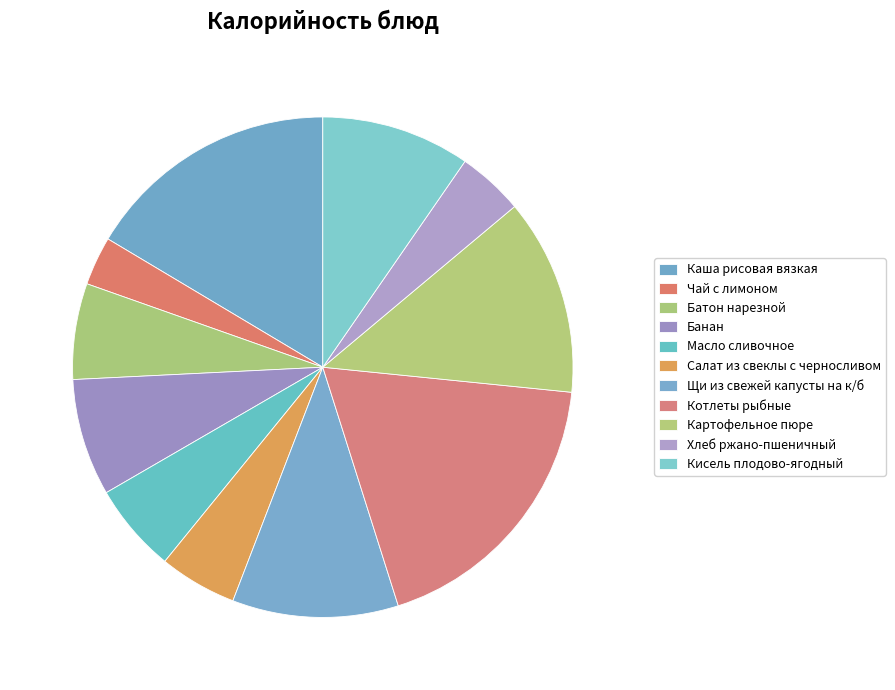

To the nearest percent, what portion does Чай с лимоном represent?

3%